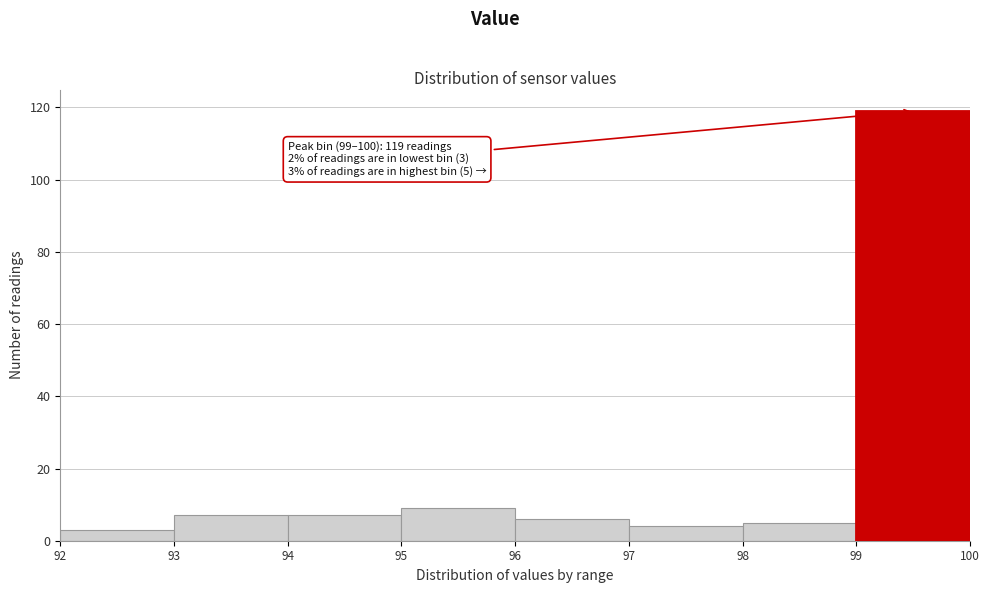

Which range on the x-axis has the tallest bar?

99 to 100